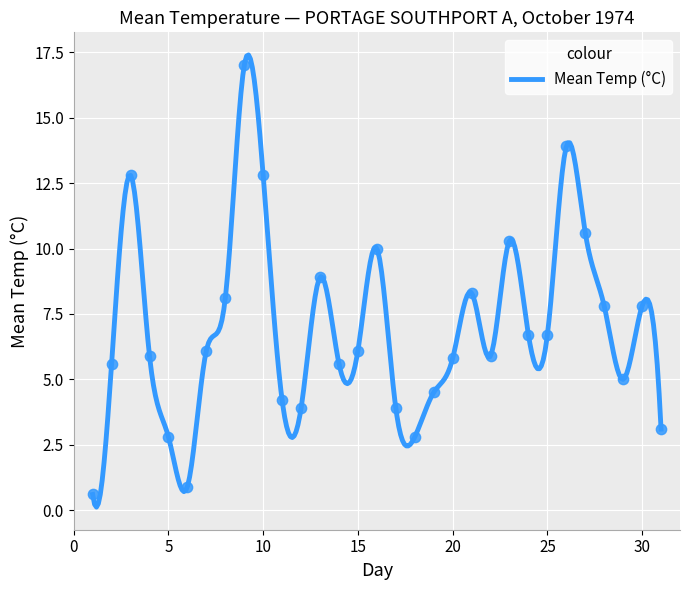

What is the range of X values (max minus min)?

30.0